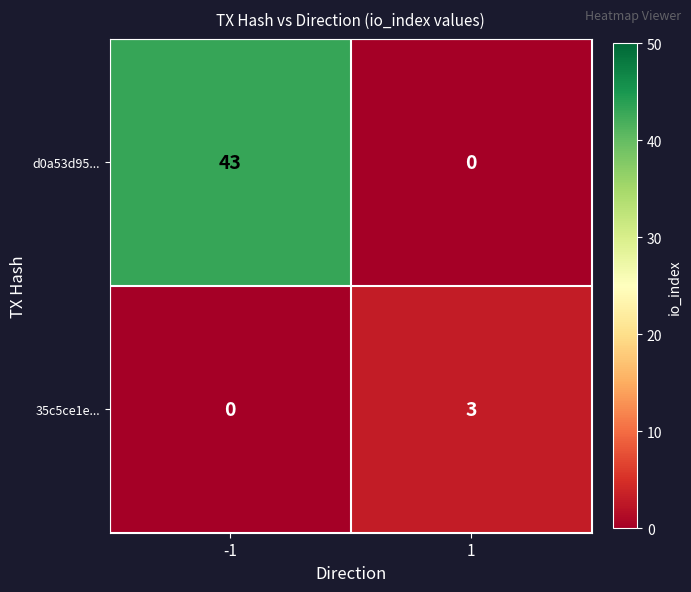

Which series has the widest spread of values?

d0a53d95...